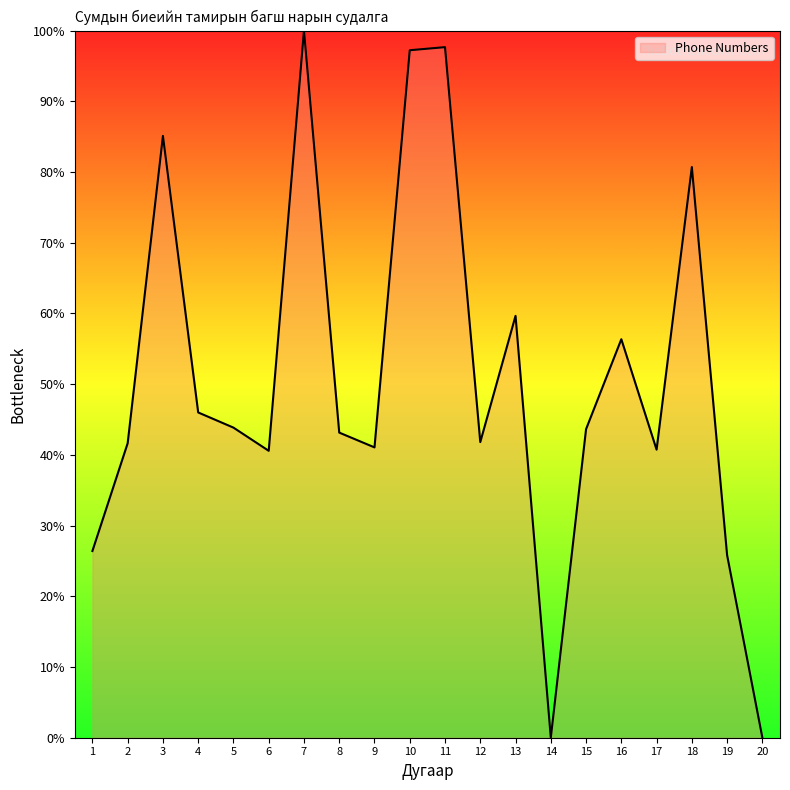

What is the difference between the maximum and minimum values?

100.0